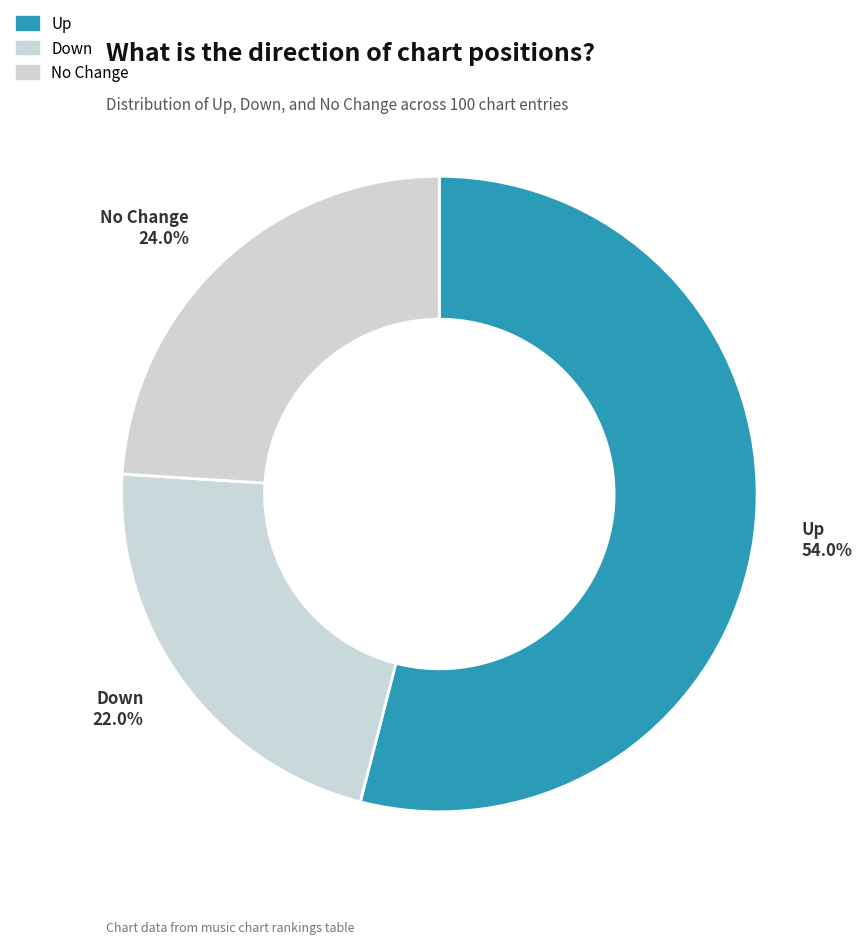

Which category has the smallest portion of the pie?

Down